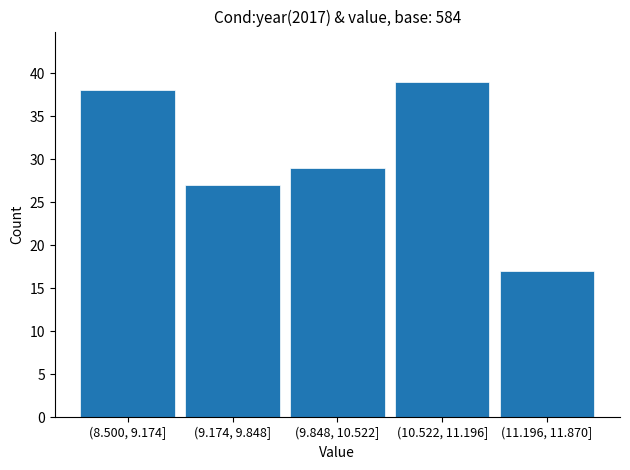

Reading right to left, transcribe all the data shown in this chart.

(11.196, 11.870]=17	(10.522, 11.196]=39	(9.848, 10.522]=29	(9.174, 9.848]=27	(8.500, 9.174]=38